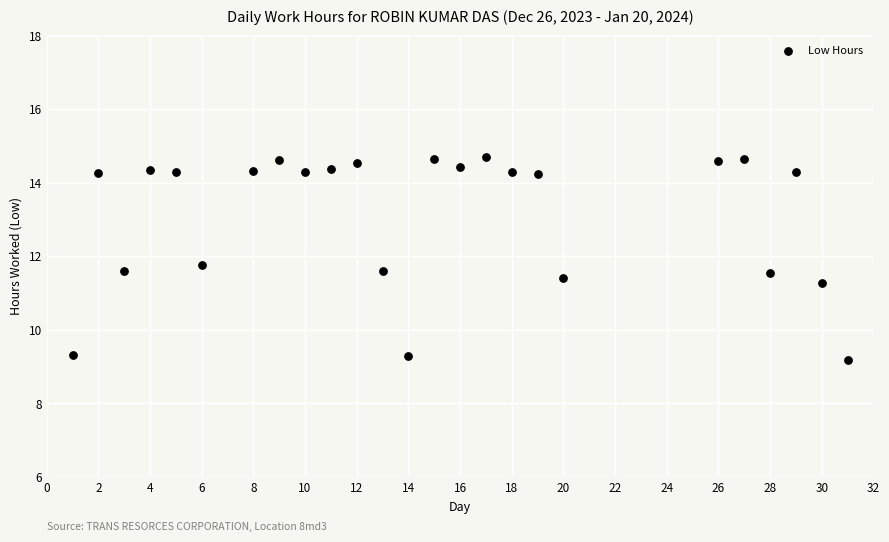

What Y value in the scatter plot is closest to 11?

11.3